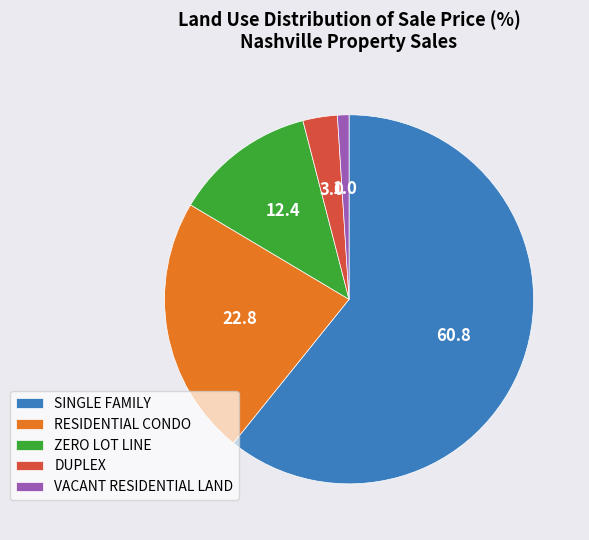

Combined, do RESIDENTIAL CONDO and DUPLEX account for over 50%?

No